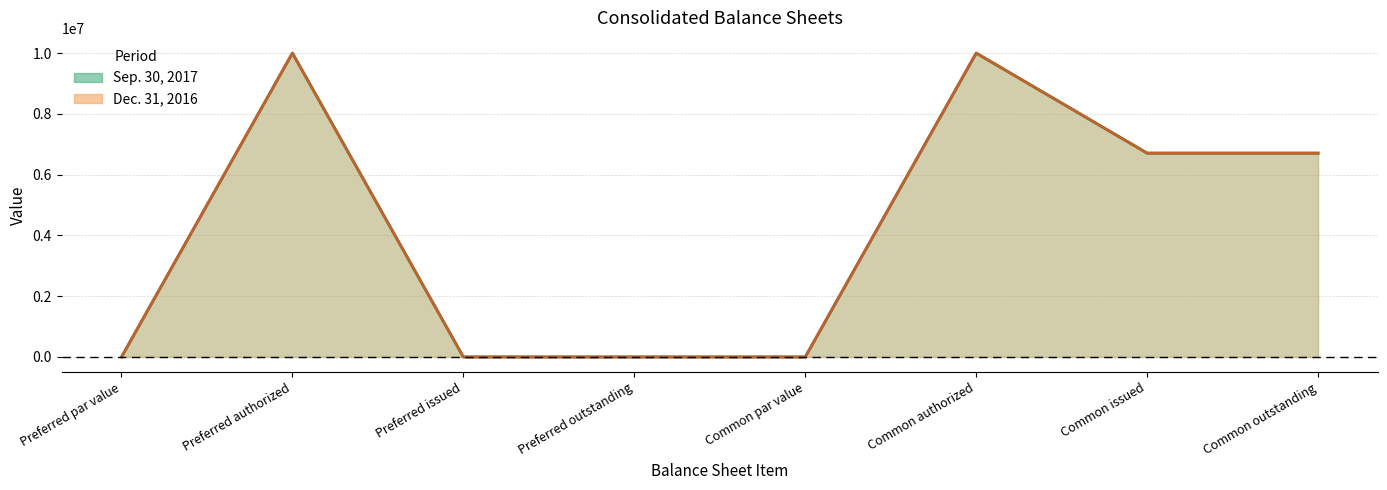

The value of Dec. 31, 2016 at Common authorized is 10000000. True or false?

True